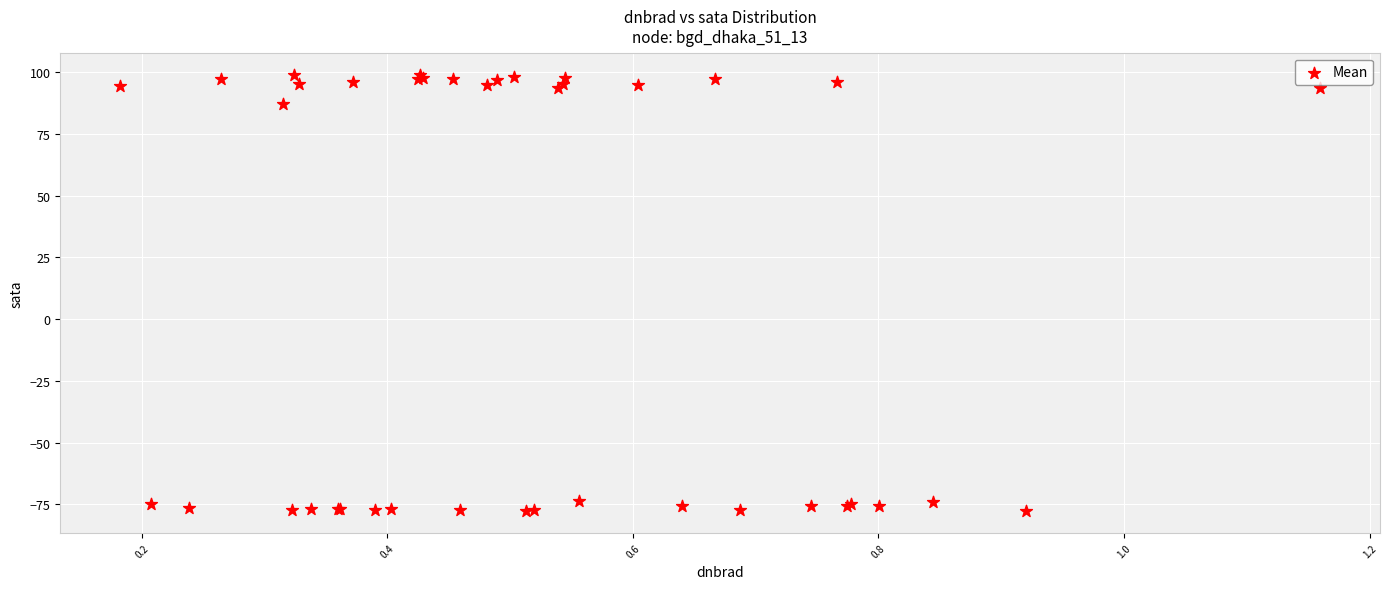

What Y value in the scatter plot is closest to 10?

87.1